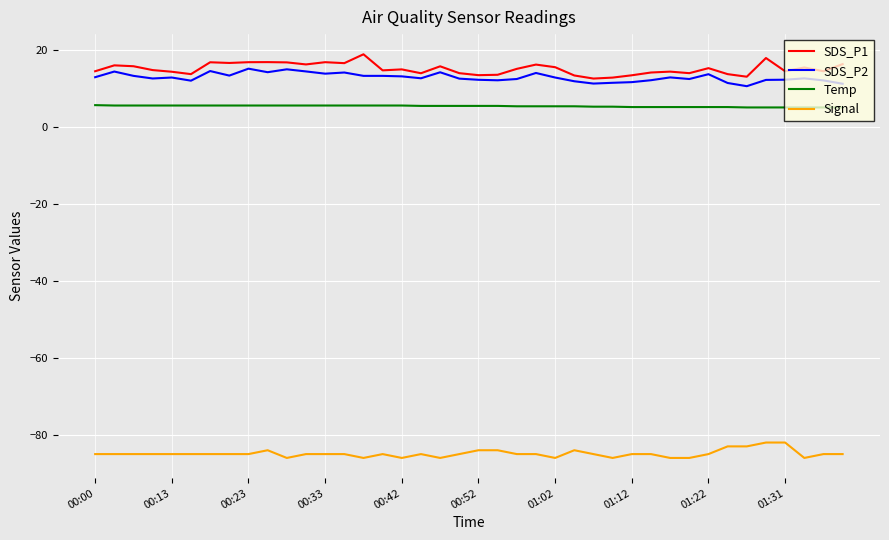

What is the maximum value shown in the chart?

18.8